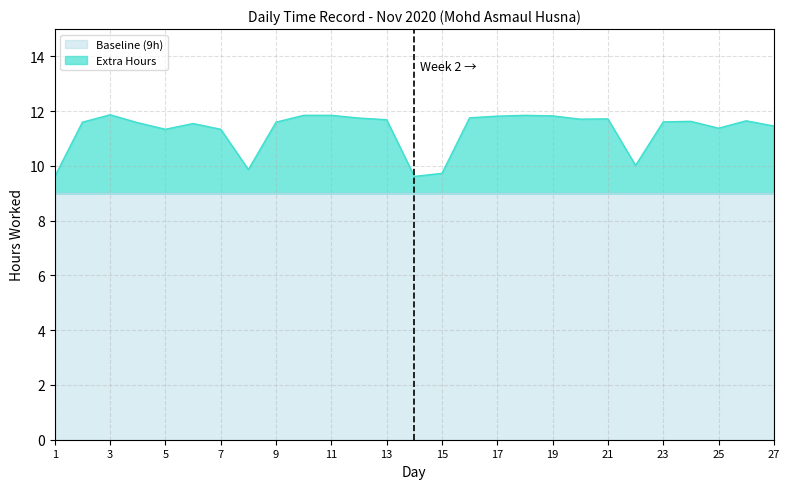

How many lines are shown in the chart?

2